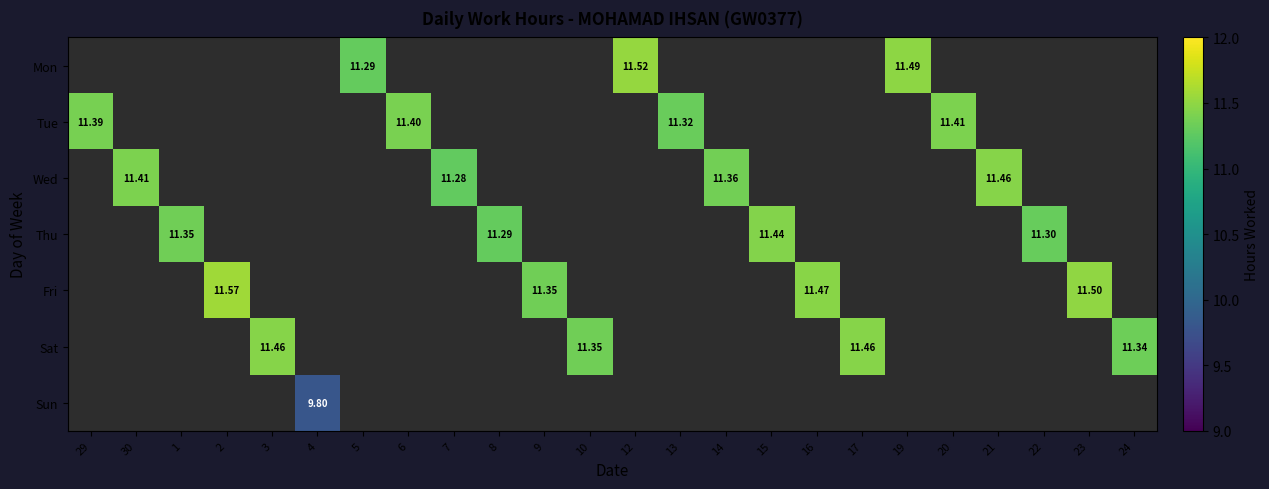

List the labels in order of Mon value, smallest first.

29, 30, 1, 2, 3, 4, 5, 6, 7, 8, 9, 10, 12, 13, 14, 15, 16, 17, 19, 20, 21, 22, 23, 24